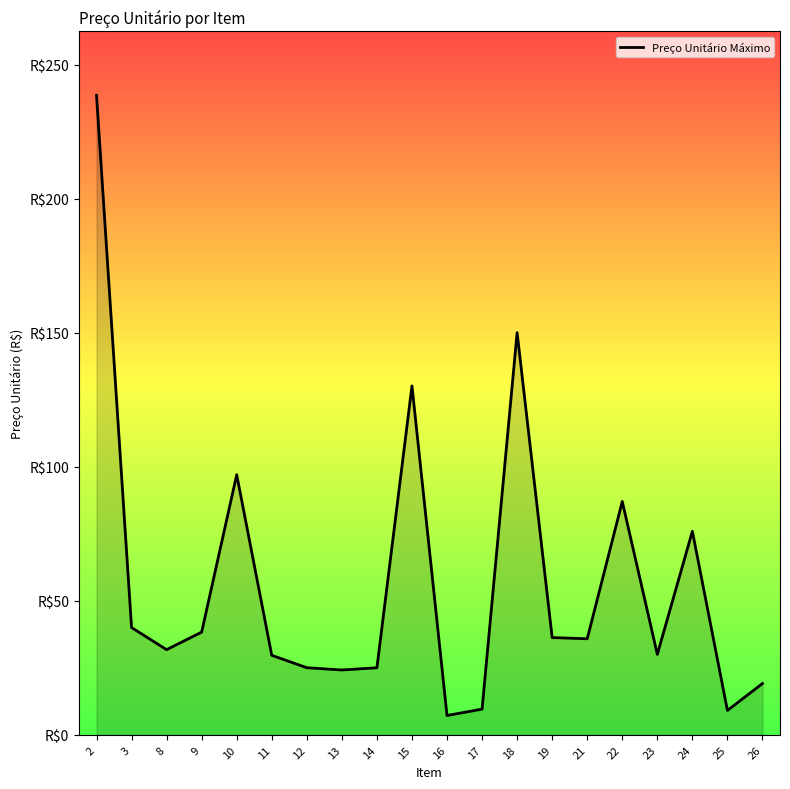

What is the change in value from 18 to 23?

-120.0